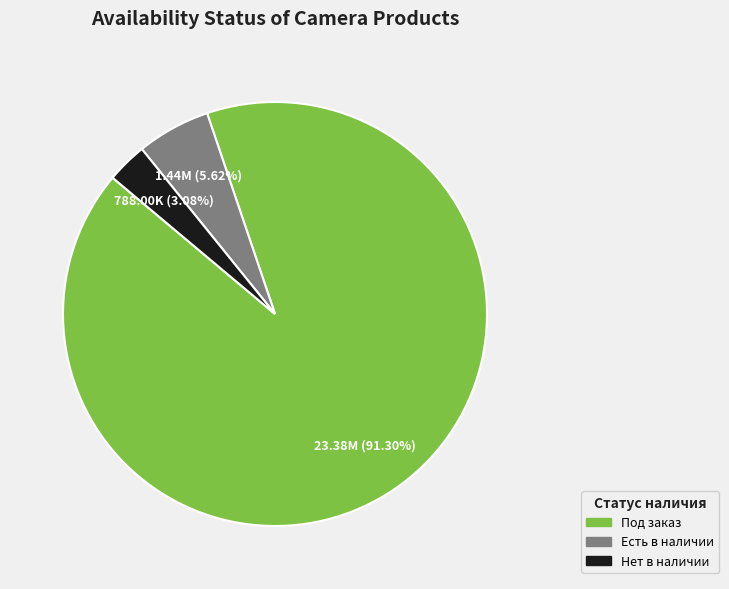

How many slices are in this pie chart?

3